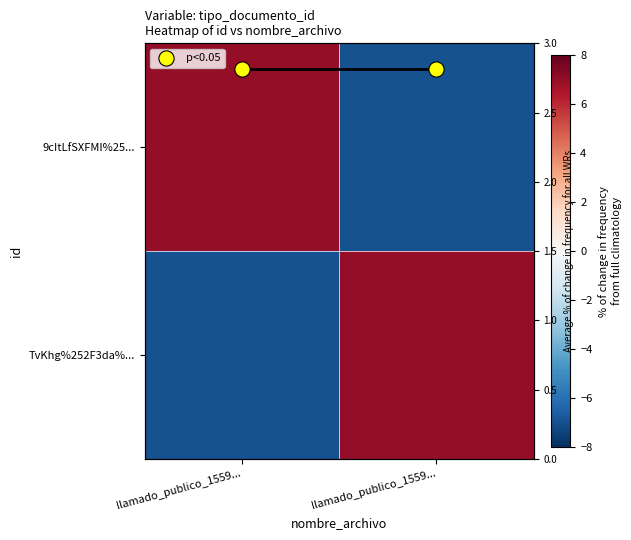

What is the spread (max minus min) of values at llamado_publico_1559...?

14